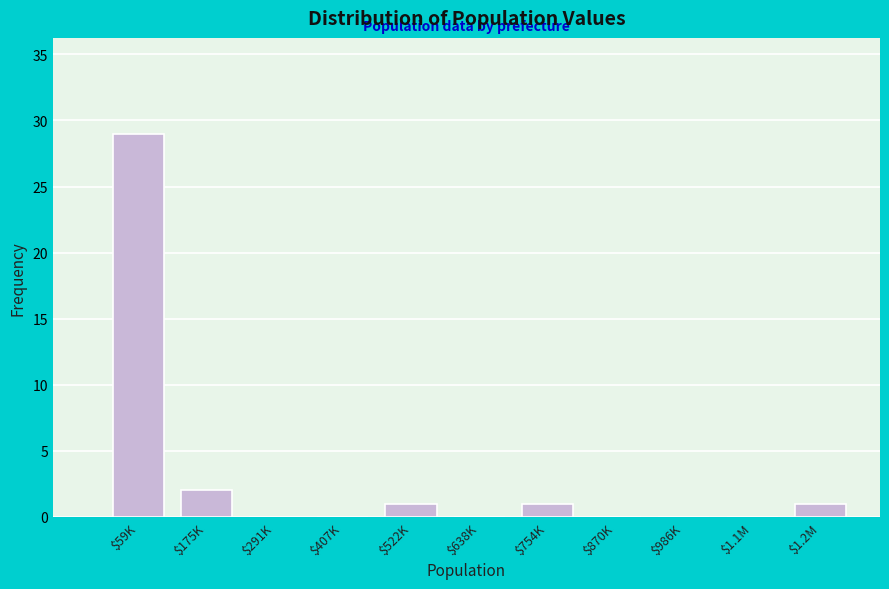

Is it true that the value at $59K is 29?

True